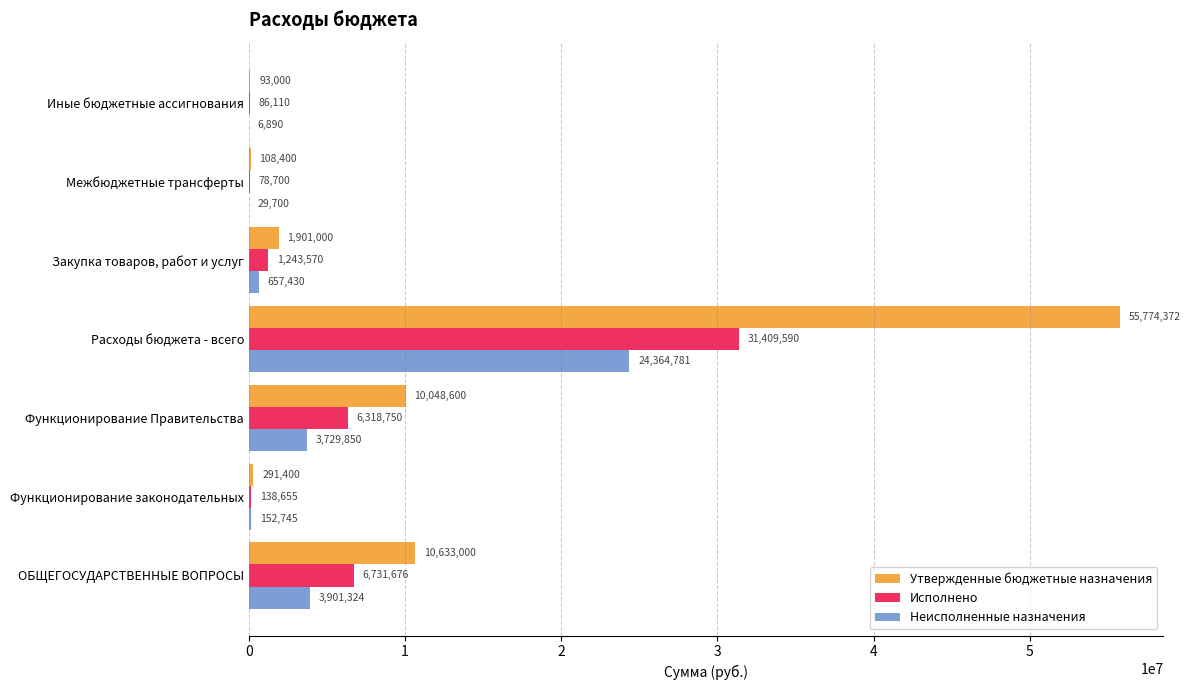

At which category is the sum across all series the highest?

Расходы бюджета - всего